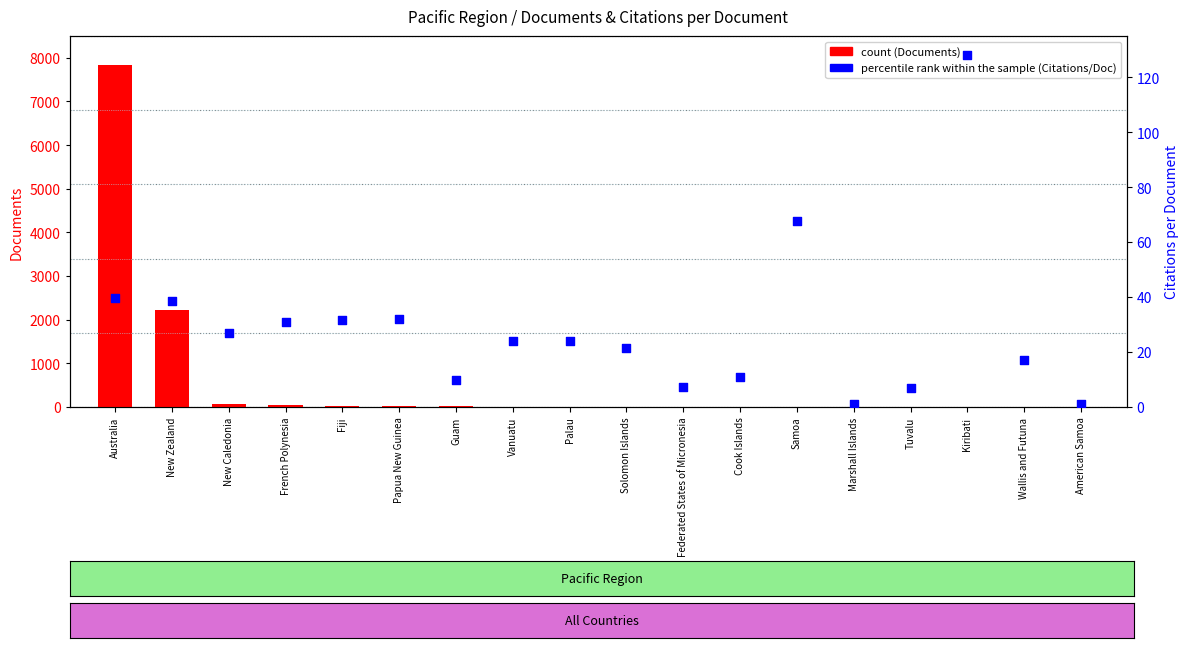

What are all the series names shown in the legend?

count, percentile rank within the sample